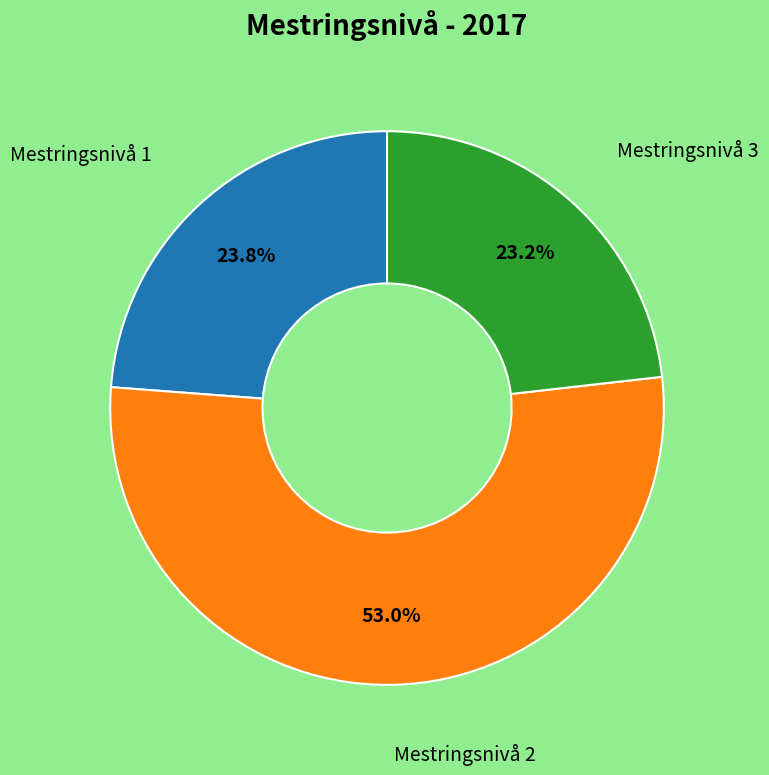

Does any single category account for the majority?

Yes